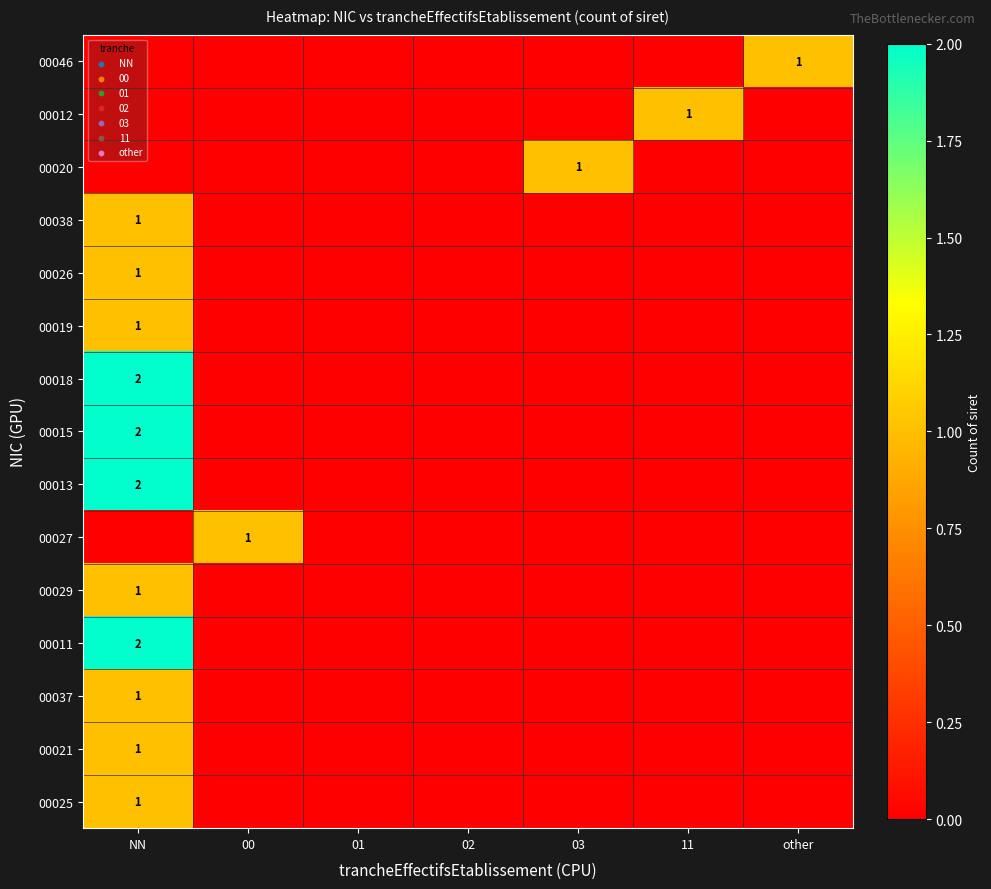

Is it true that 00019 equals 1 at NN?

True